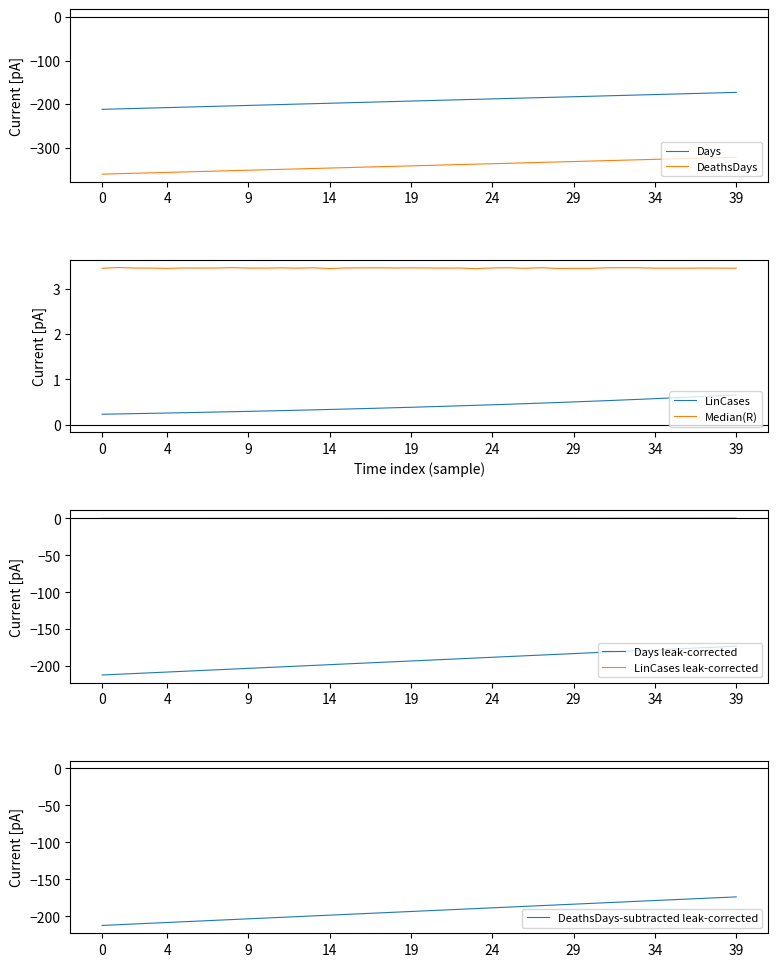

What is the difference between the LinCases values at 2020-01-28 and 2020-02-05?

0.1